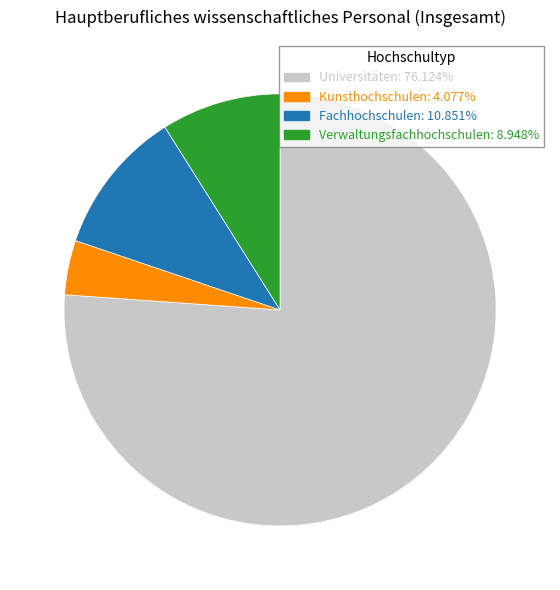

To the nearest percent, what percentage of the pie is Kunsthochschulen?

4%